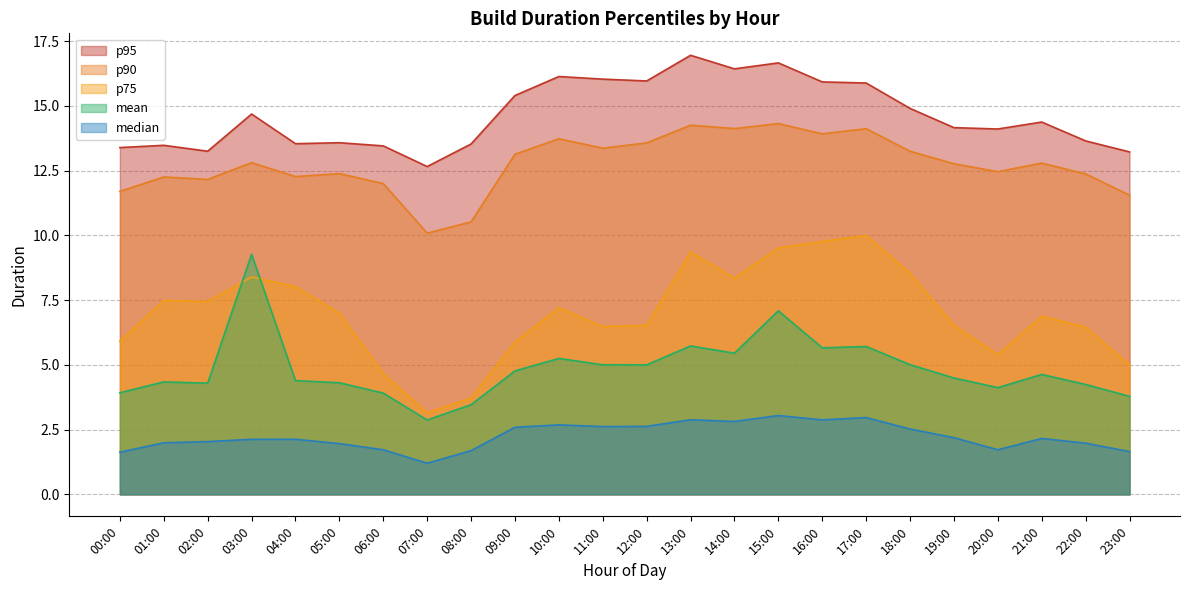

Reading right to left, transcribe all the data shown in this chart.

mean: 3.8	4.2	4.6	4.1	4.5	5.0	5.7	5.7	7.1	5.5	5.7	5.0	5.0	5.2	4.8	3.5	2.9	3.9	4.3	4.4	9.3	4.3	4.3	3.9
median: 1.7	2.0	2.2	1.7	2.2	2.5	3.0	2.9	3.0	2.8	2.9	2.6	2.6	2.7	2.6	1.7	1.2	1.7	2.0	2.1	2.1	2.0	2.0	1.6
p75: 5.0	6.5	6.9	5.4	6.5	8.5	10.0	9.8	9.5	8.3	9.4	6.5	6.5	7.2	5.9	3.7	3.2	4.7	7.0	8.0	8.4	7.4	7.5	5.9
p90: 11.6	12.4	12.8	12.5	12.8	13.2	14.1	13.9	14.3	14.1	14.3	13.6	13.4	13.7	13.1	10.5	10.1	12.0	12.4	12.3	12.8	12.2	12.3	11.7
p95: 13.2	13.6	14.4	14.1	14.2	14.9	15.9	15.9	16.7	16.4	17.0	16.0	16.0	16.1	15.4	13.5	12.7	13.5	13.6	13.5	14.7	13.2	13.5	13.4